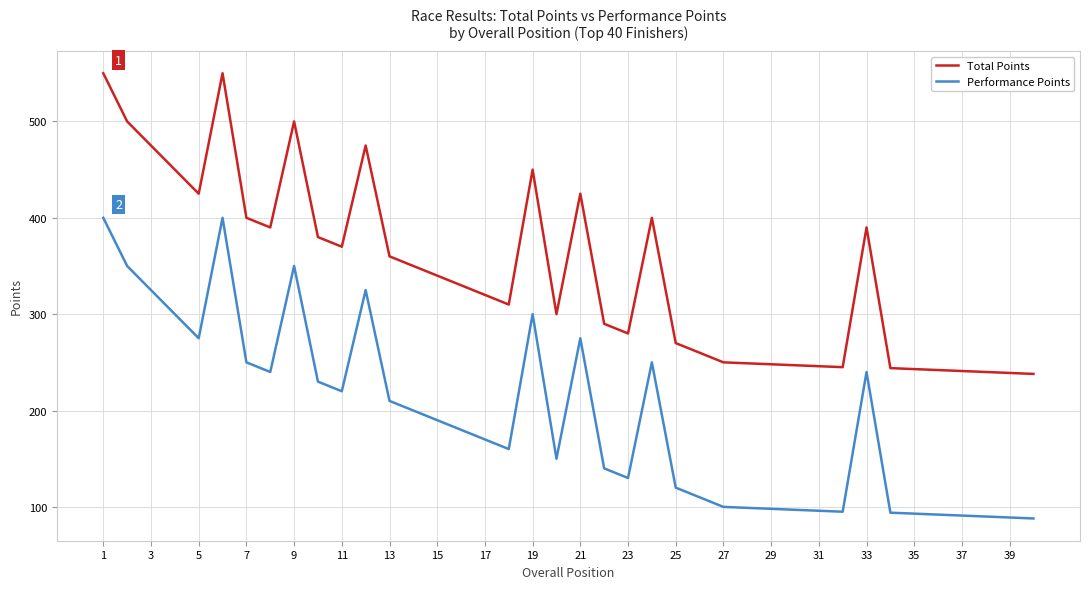

Which series has the largest total across all categories?

Total Points